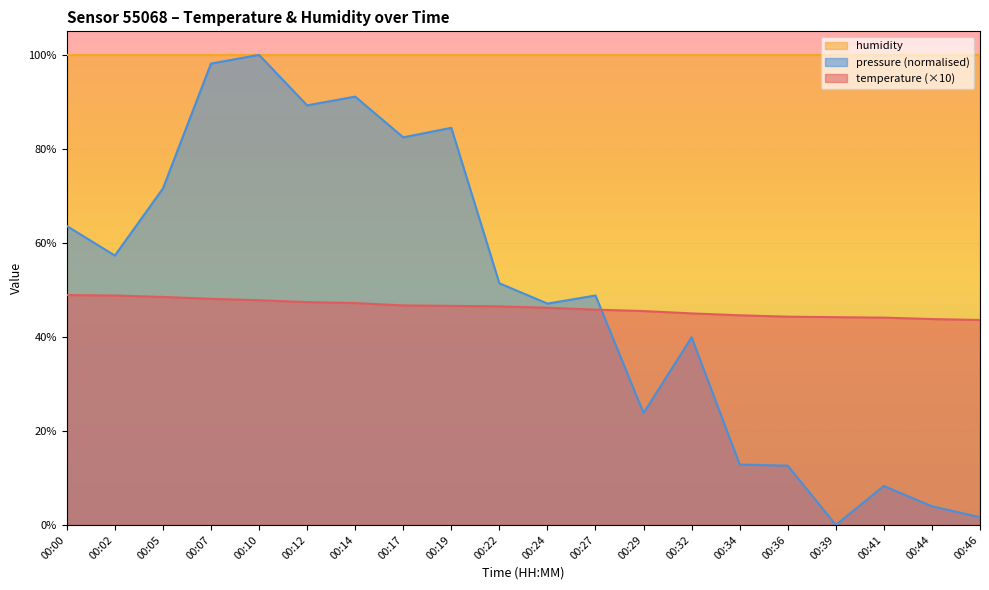

What is the approximate value of temperature at 00:24?

46.2